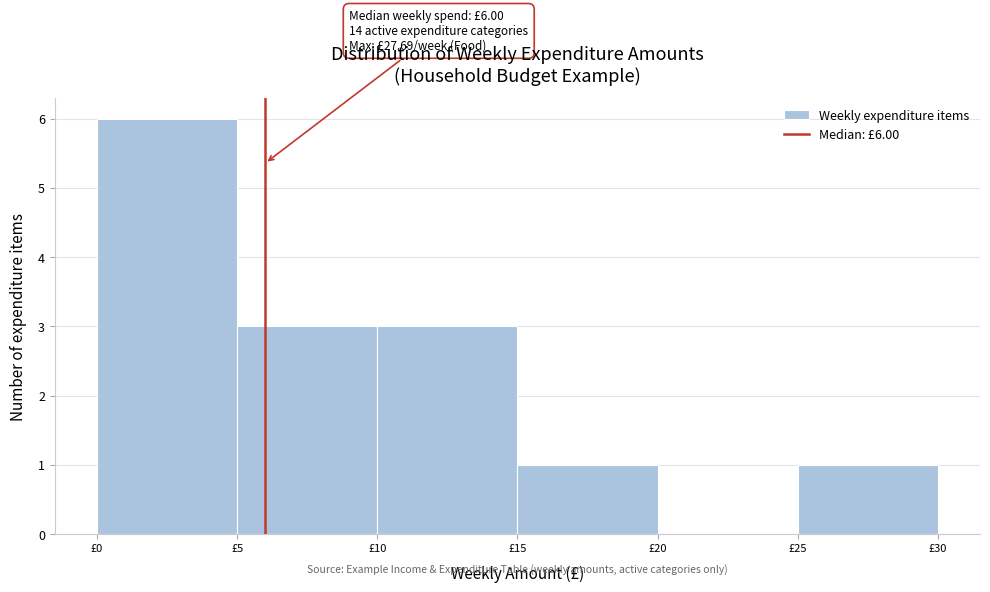

Over which range of the x-axis is the bar tallest?

0 to 5